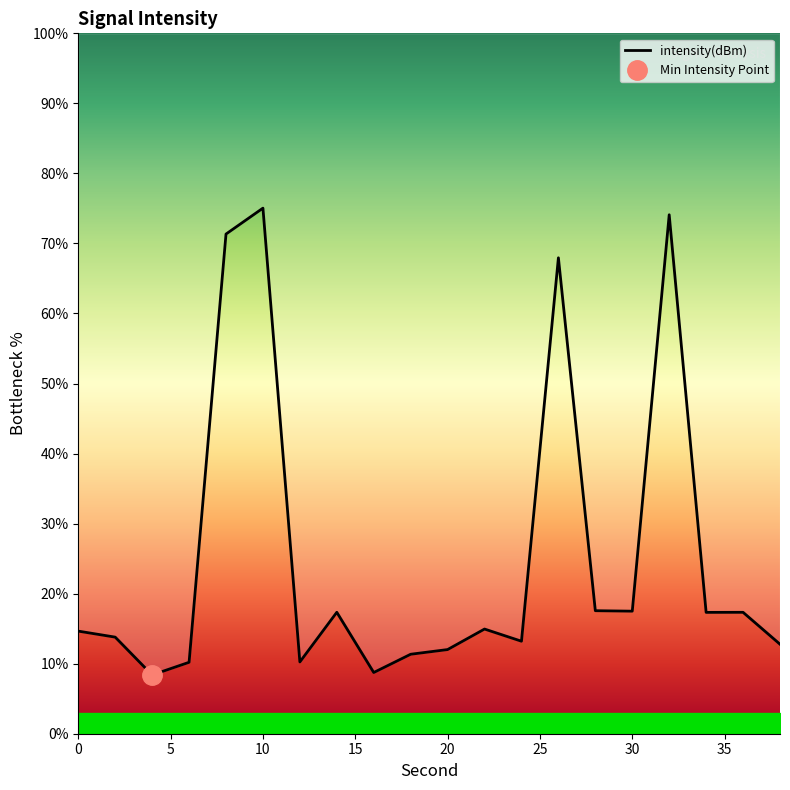

What is the value of the 18th point from the left?

17.3